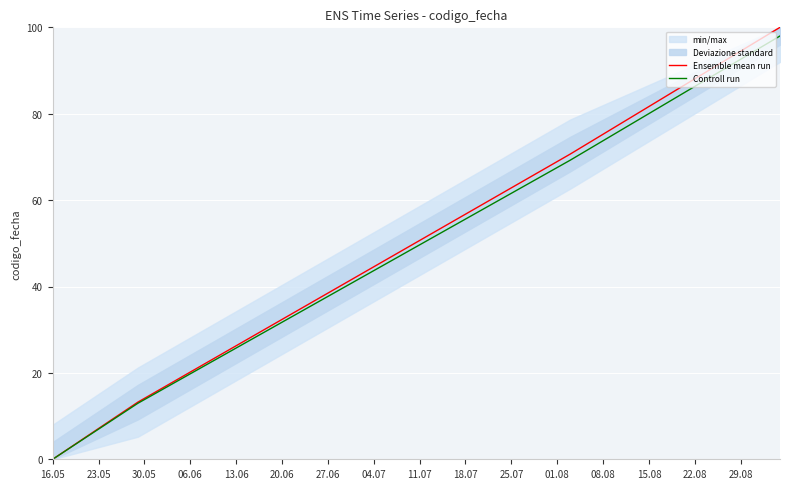

What is the highest value of the Controll run series?

98.0